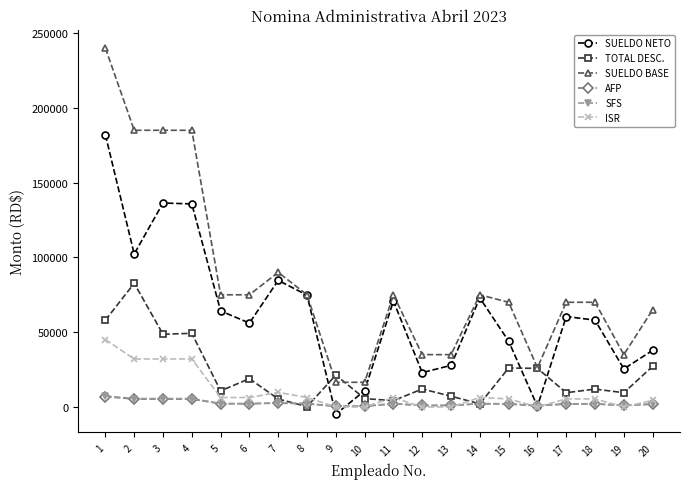

At which category is the sum across all series the highest?

1